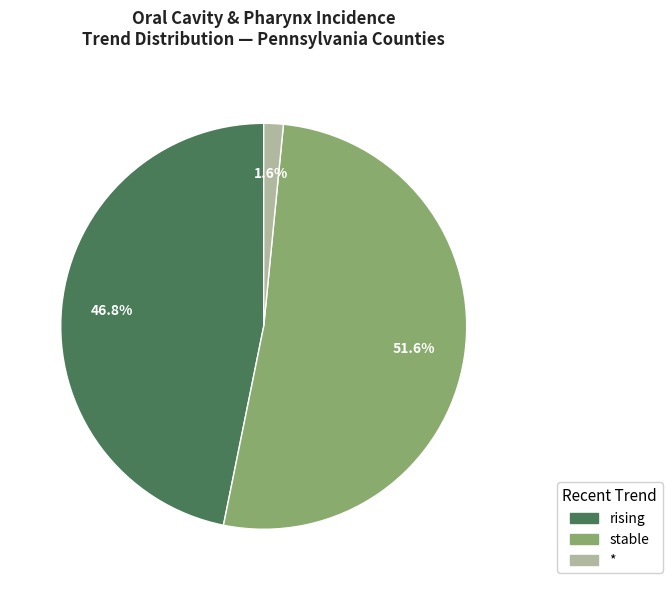

Which category has the smallest portion of the pie?

*